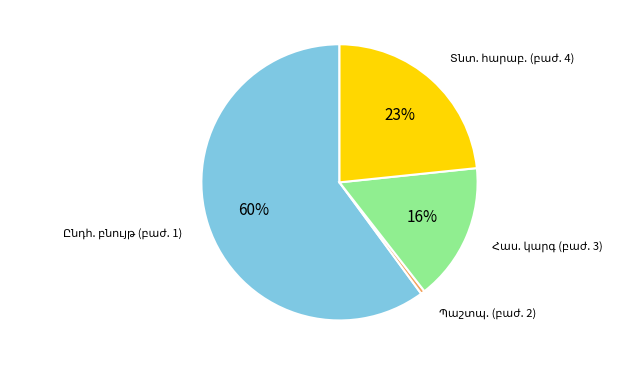

To the nearest percent, what is the average slice percentage?

25%